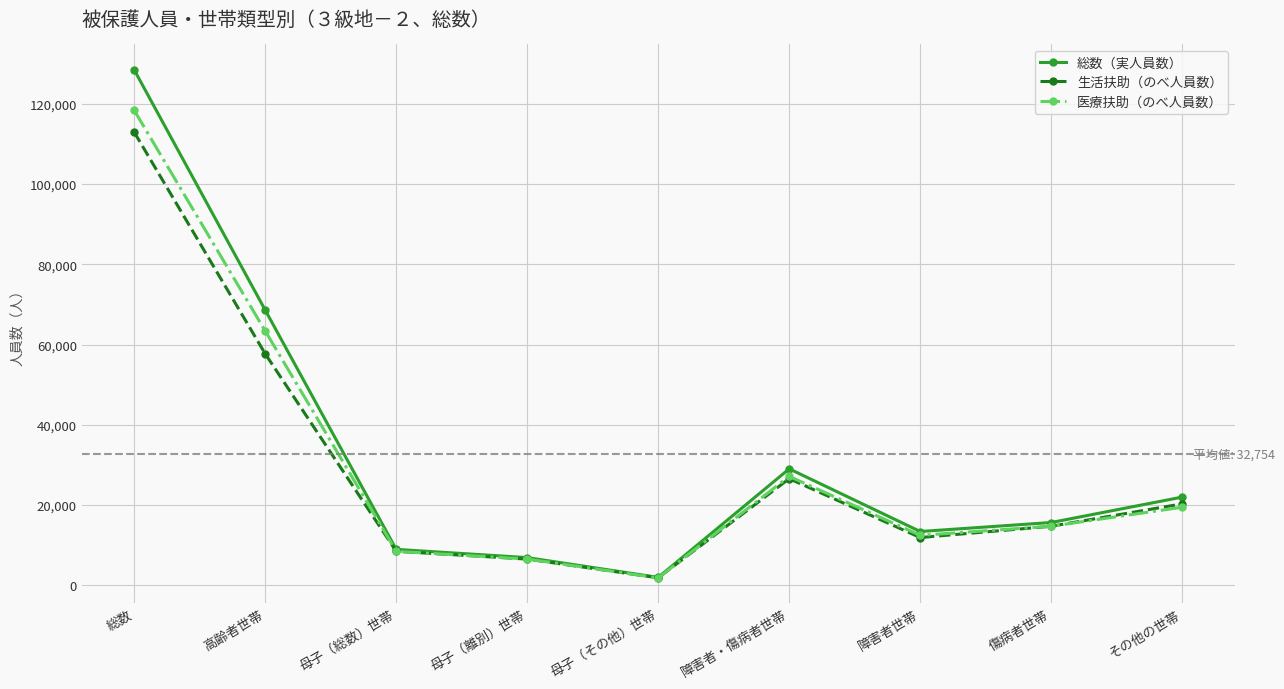

True or false: 生活扶助（のべ人員数） has a value of 83313 at 高齢者世帯.

False